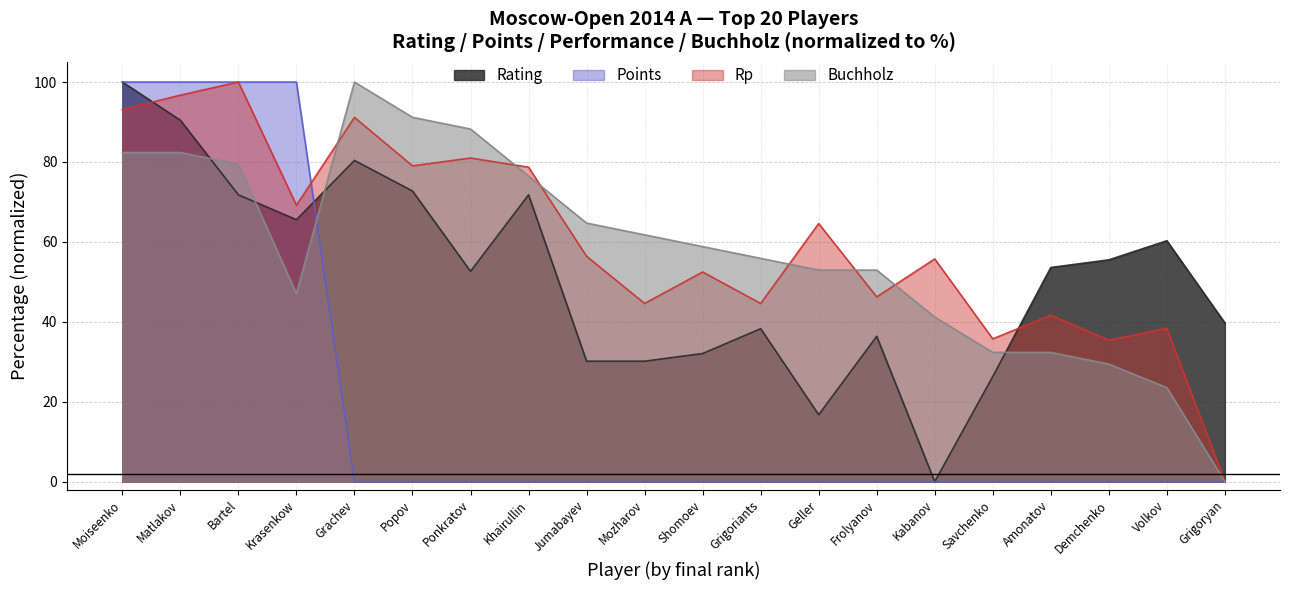

How many data points does each series have?

20